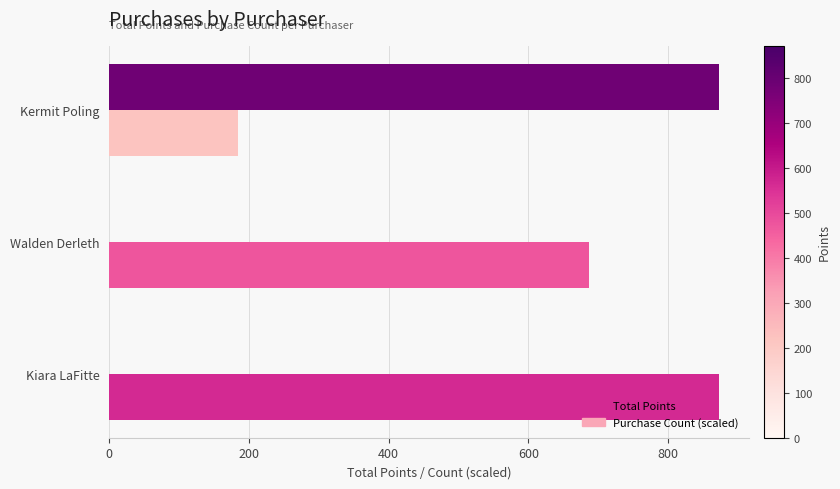

The Purchase Count (scaled) series shows 687.0 at Walden Derleth. True or false?

True